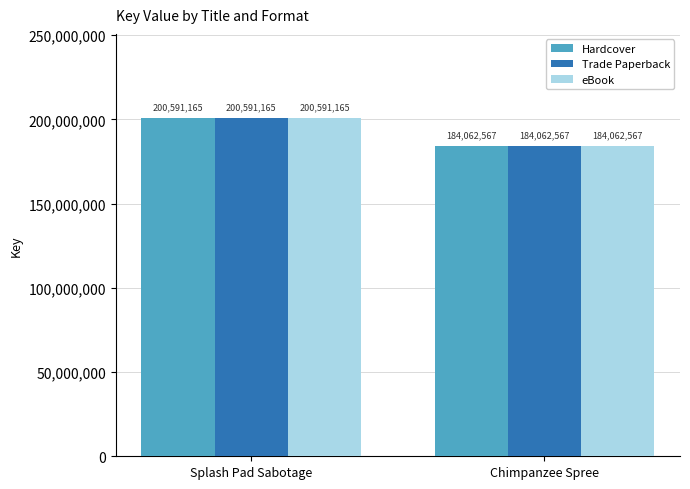

Reading left to right, list all the values displayed in this chart.

Hardcover: Splash Pad Sabotage=200591165	Chimpanzee Spree=184062567
Trade Paperback: Splash Pad Sabotage=200591165	Chimpanzee Spree=184062567
eBook: Splash Pad Sabotage=200591165	Chimpanzee Spree=184062567